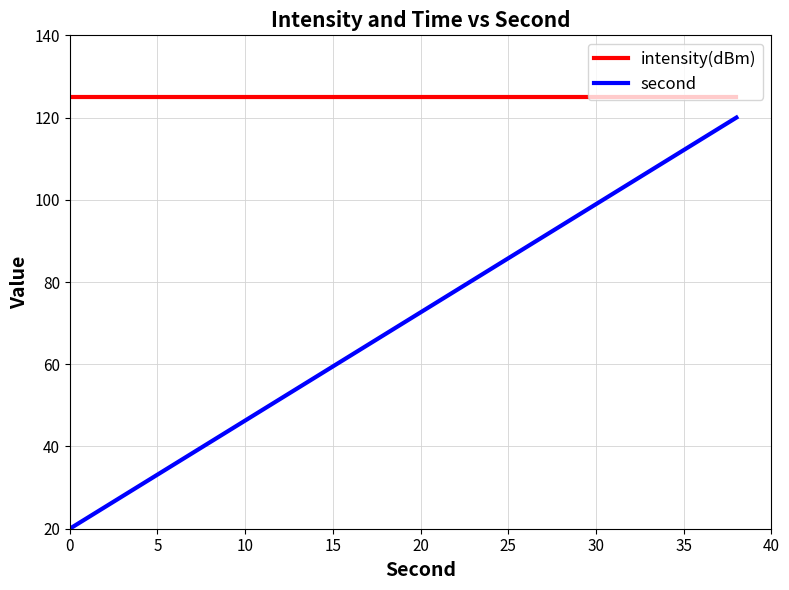

Which series has the widest spread of values?

second